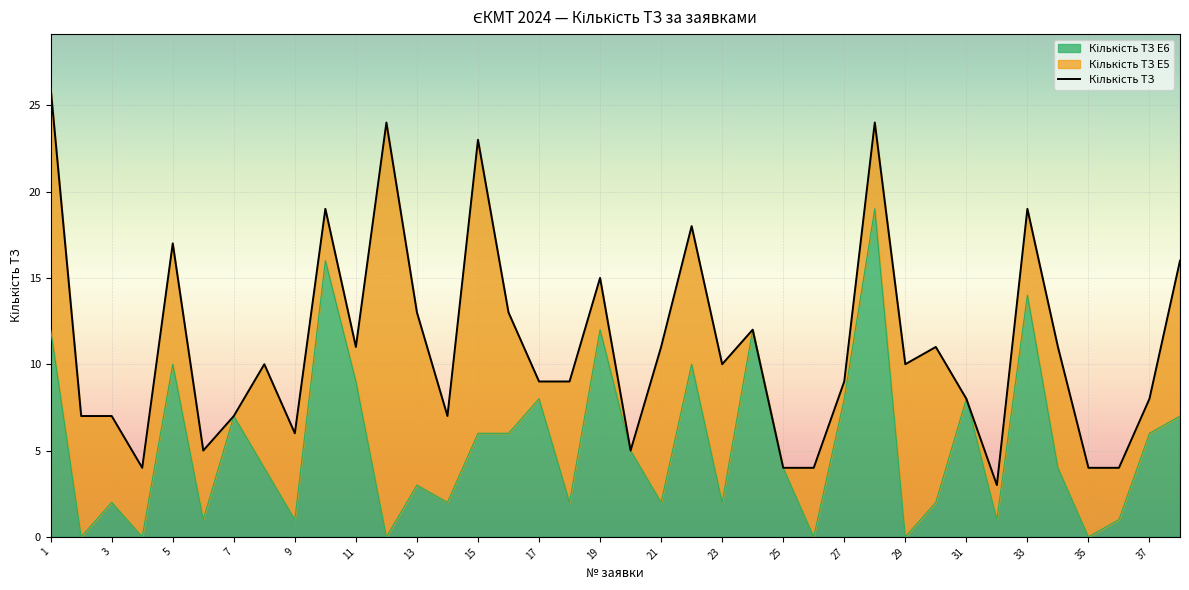

What is the average value of the Кількість ТЗ series?

11